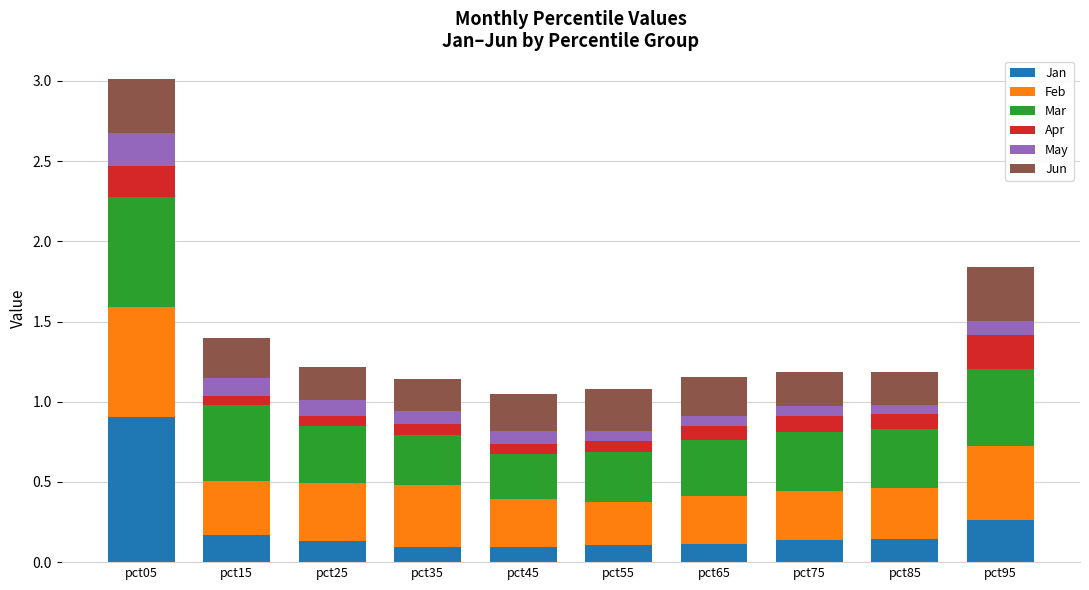

What are all the series names shown in the legend?

Jan, Feb, Mar, Apr, May, Jun